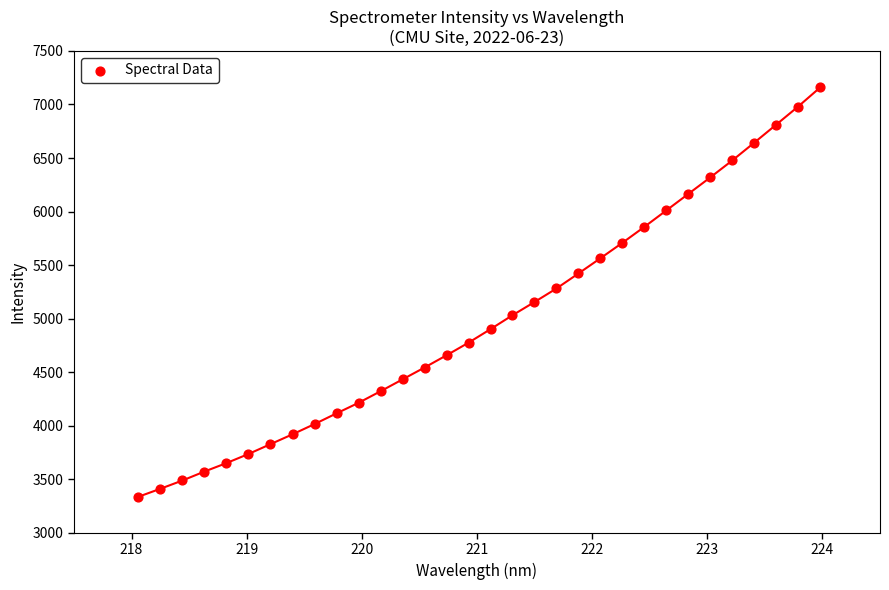

What is the range of X values (max minus min)?

5.9